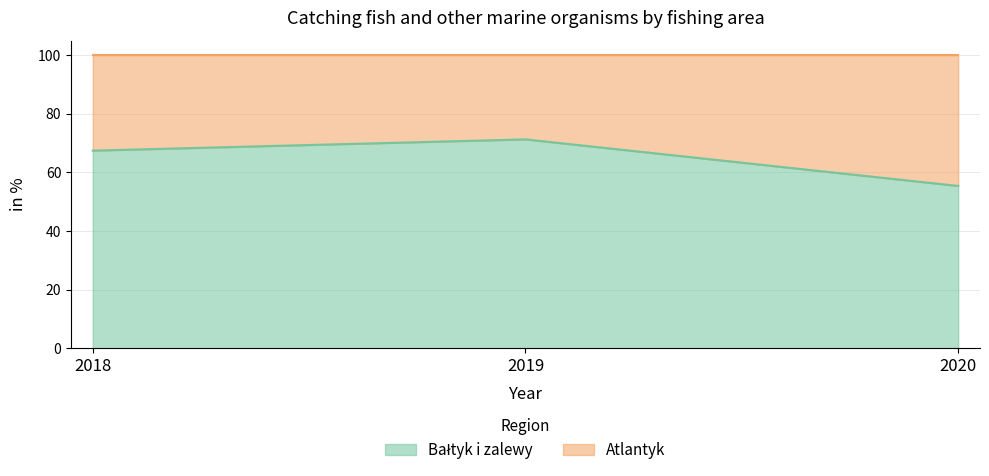

Which label corresponds to the smallest value in the chart?

2020